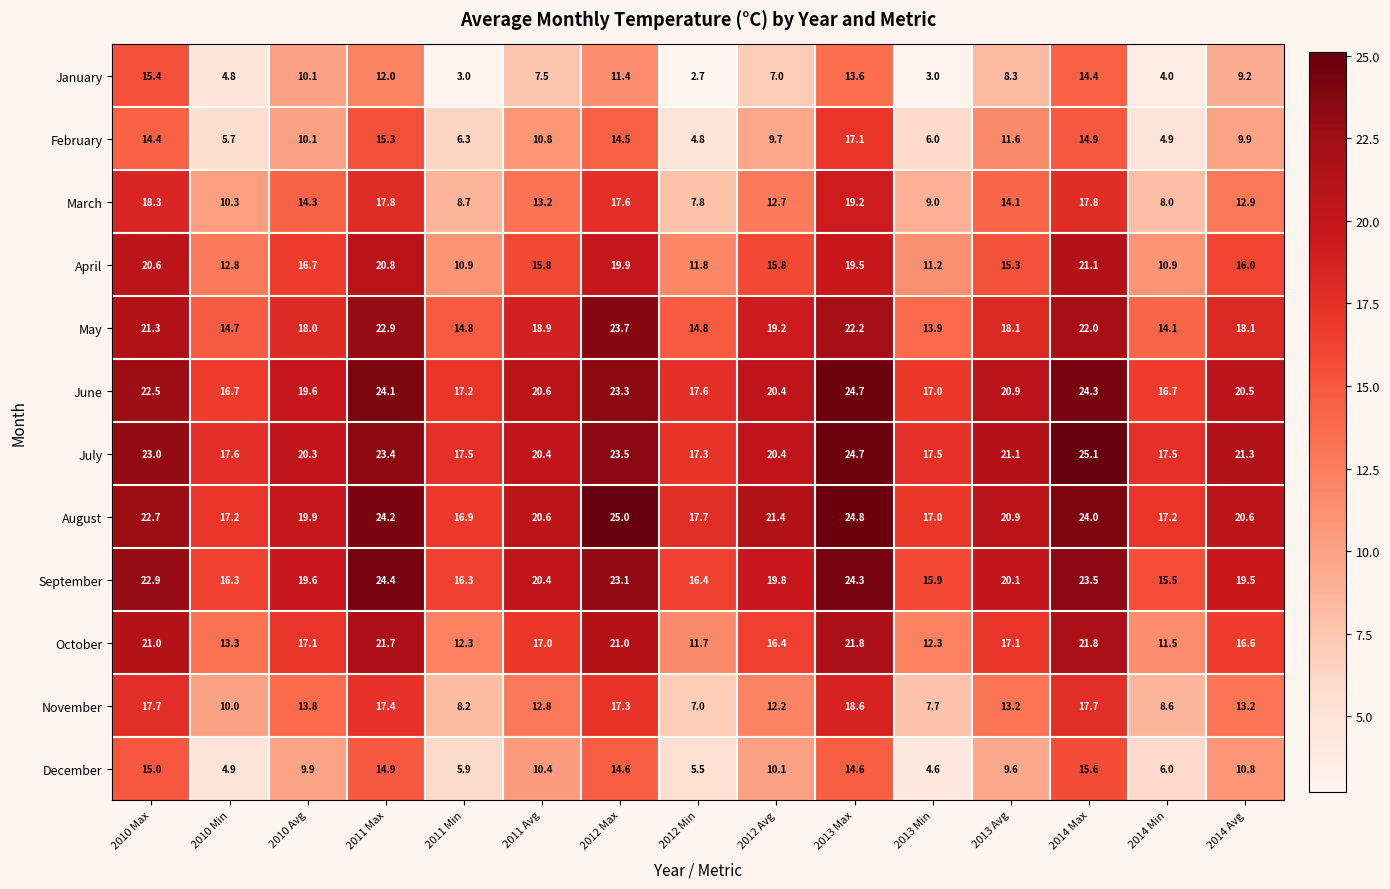

What is the total value across all series at 2011 Max?

238.9